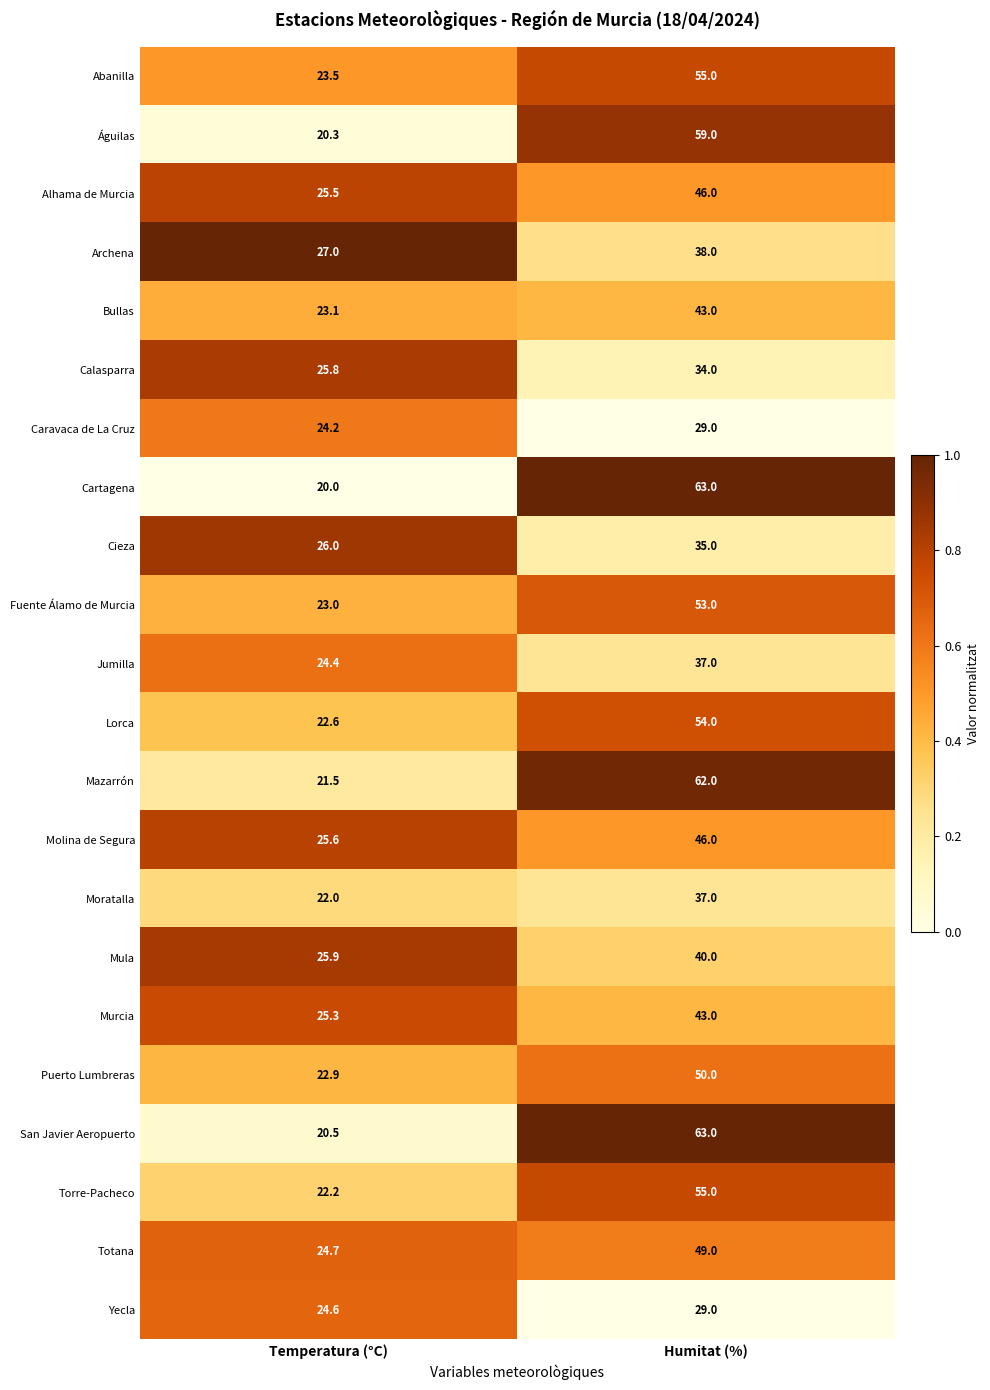

What is the total value across all series at Humitat (%)?

1020.0